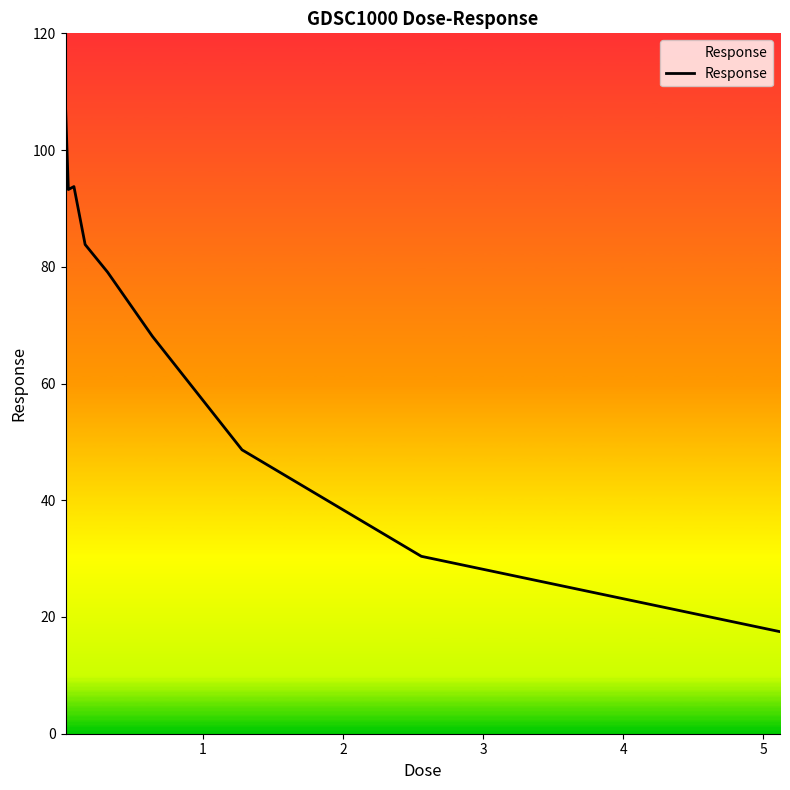

What is the smallest value displayed?

17.5